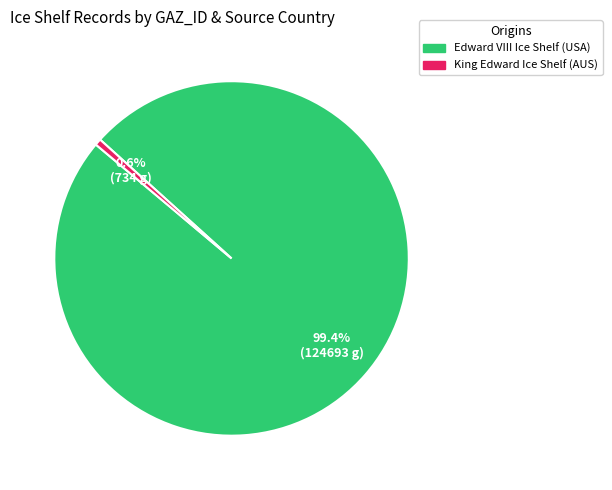

Combined, do Edward VIII Ice Shelf (USA) and King Edward Ice Shelf (AUS) account for over 50%?

Yes